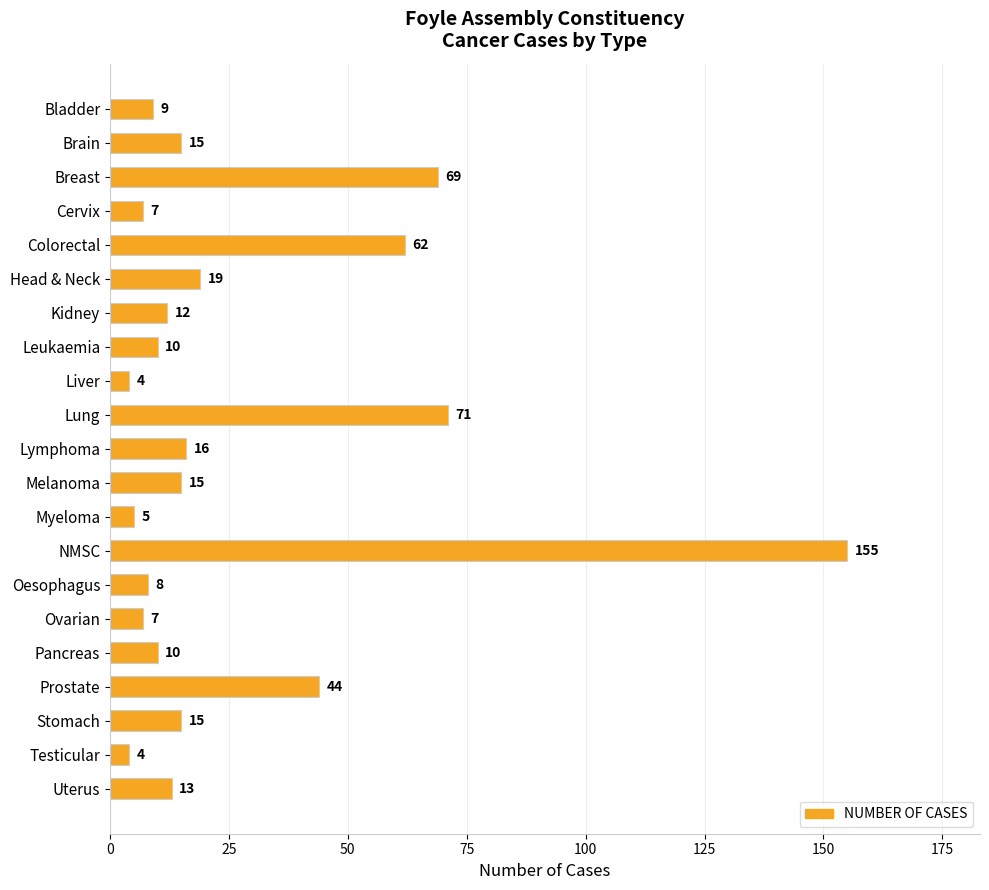

At which label is the value closest to 79?

Lung